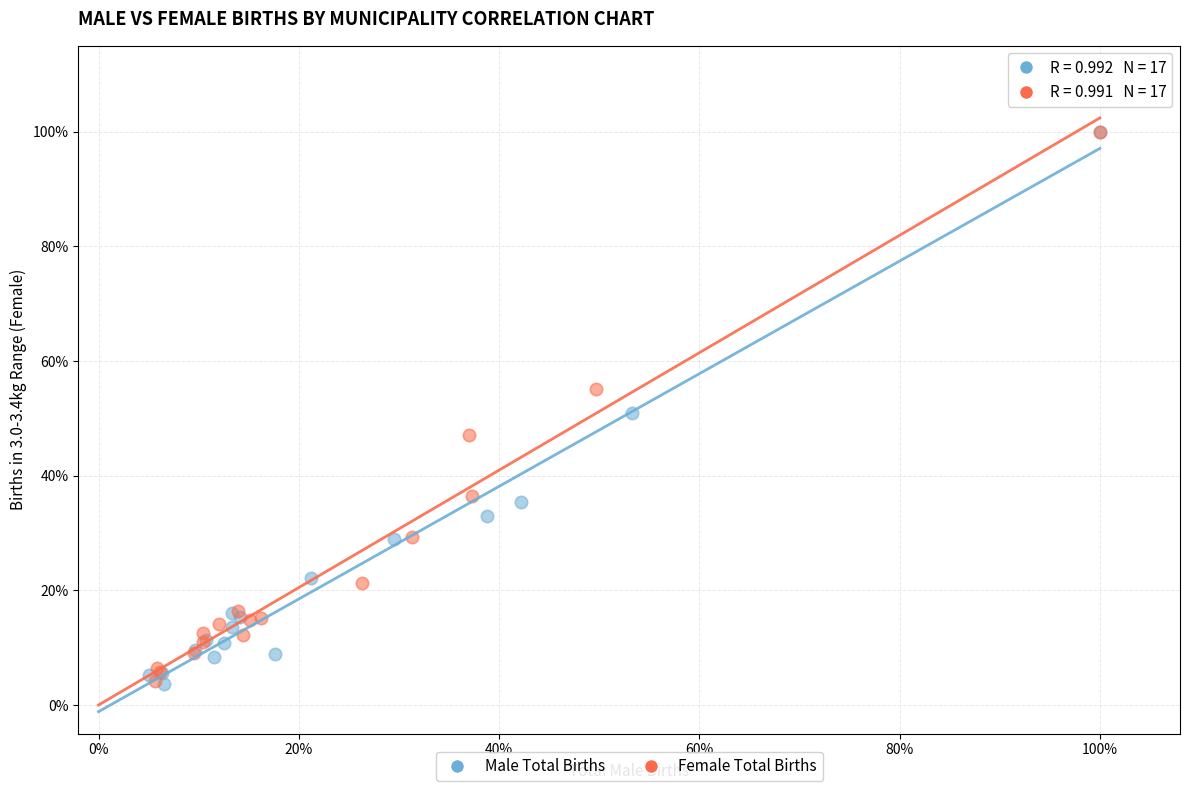

What are all the series names shown in the legend?

Male Total Births, Female Total Births